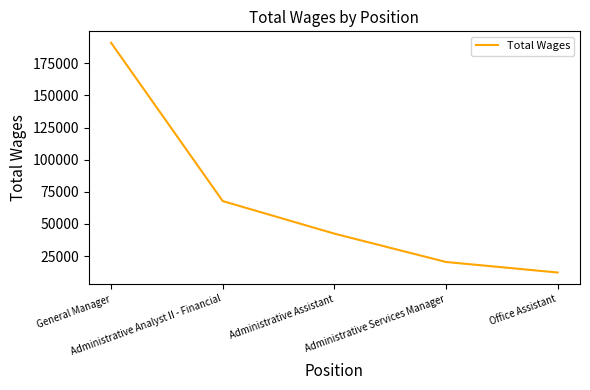

True or false: the data shows 42471 at Administrative Assistant.

True